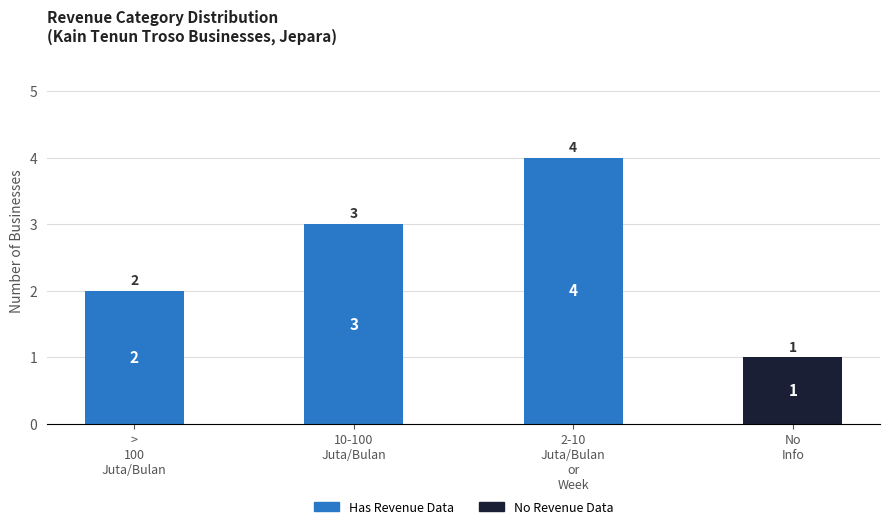

The Has Revenue Data series shows 6 at 2-10
Juta/Bulan
or
Week. True or false?

False